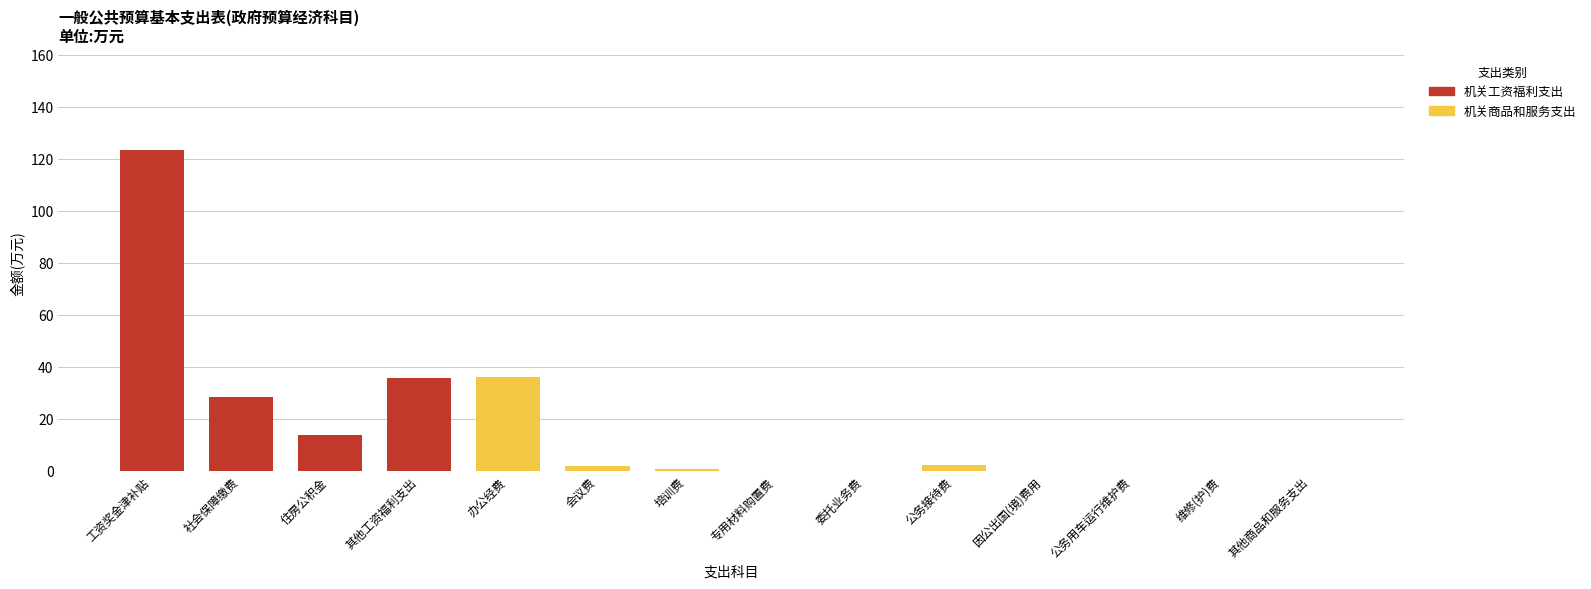

Reading right to left, transcribe the values for 机关工资福利支出.

其他商品和服务支出=0.0	维修(护)费=0.0	公务用车运行维护费=0.0	因公出国(境)费用=0.0	公务接待费=0.0	委托业务费=0.0	专用材料购置费=0.0	培训费=0.0	会议费=0.0	办公经费=0.0	其他工资福利支出=35.5	住房公积金=13.7	社会保障缴费=28.2	工资奖金津补贴=123.5